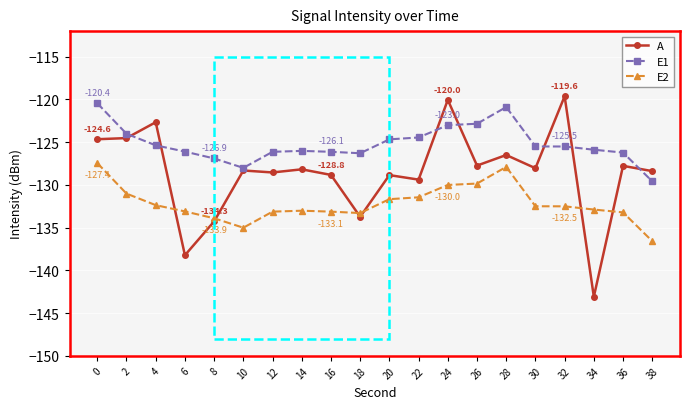

Count the number of data series in this chart.

3